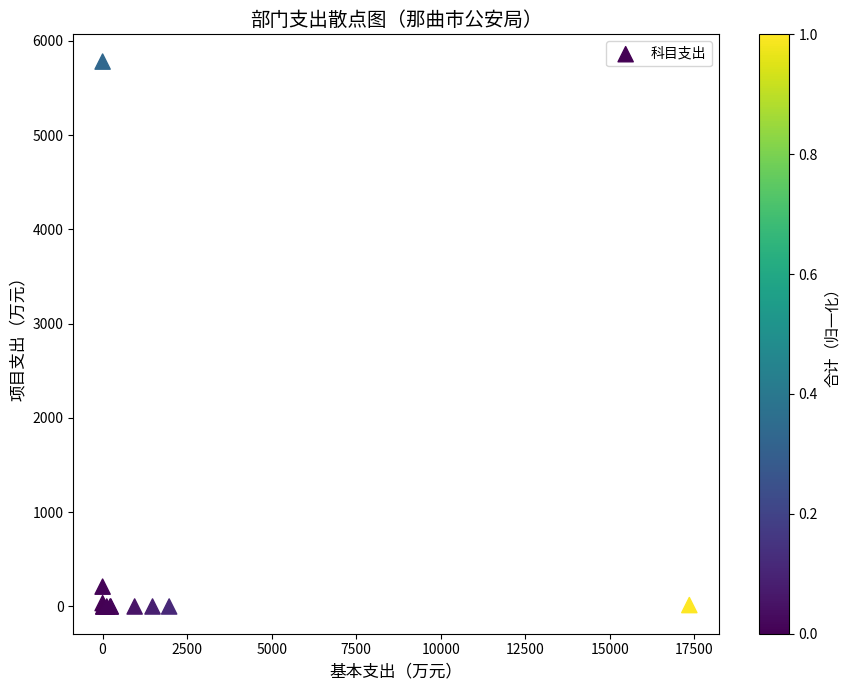

What Y value in the scatter plot is closest to 2890?

210.6